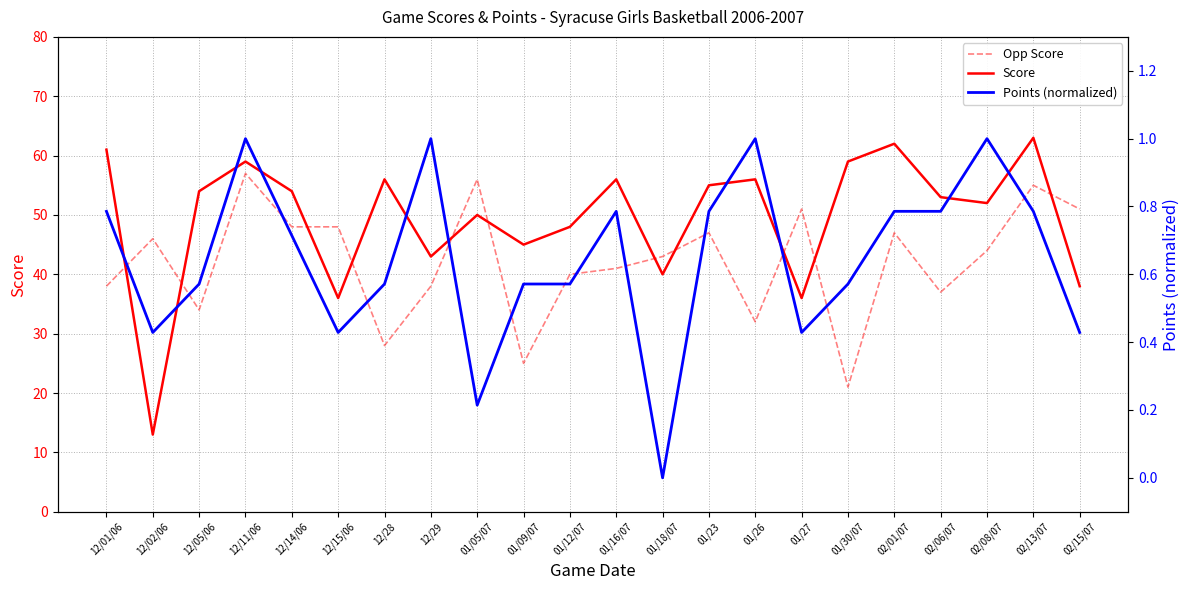

At how many categories does at least one series exceed 58?

5